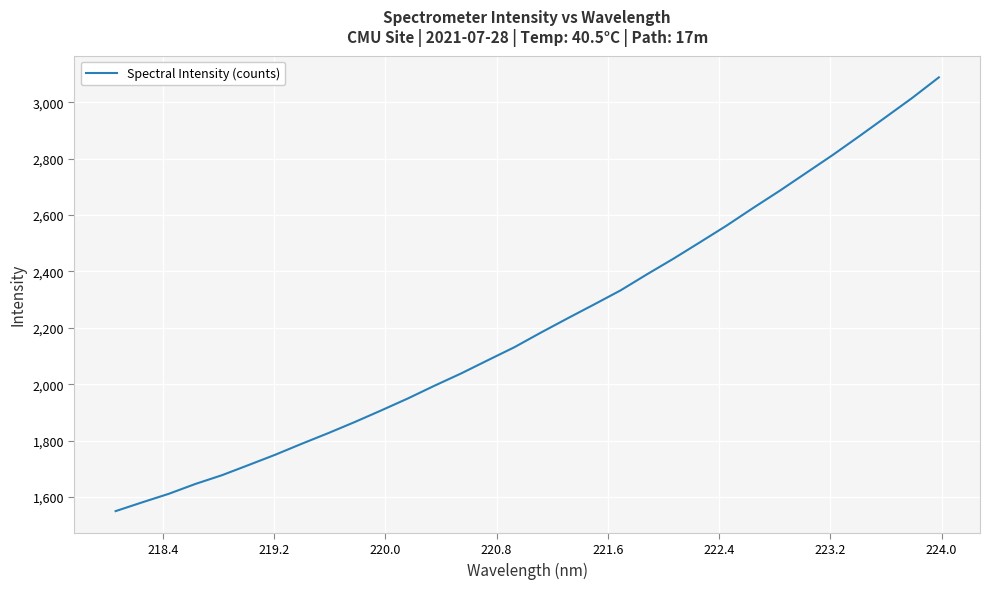

What is the minimum value shown in the chart?

1550.0